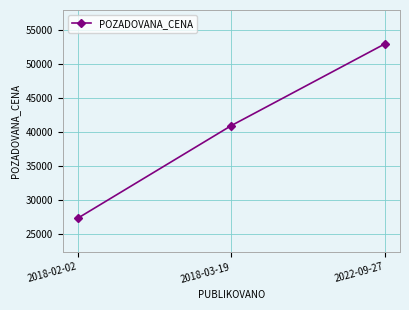

What is the smallest value displayed?

27400